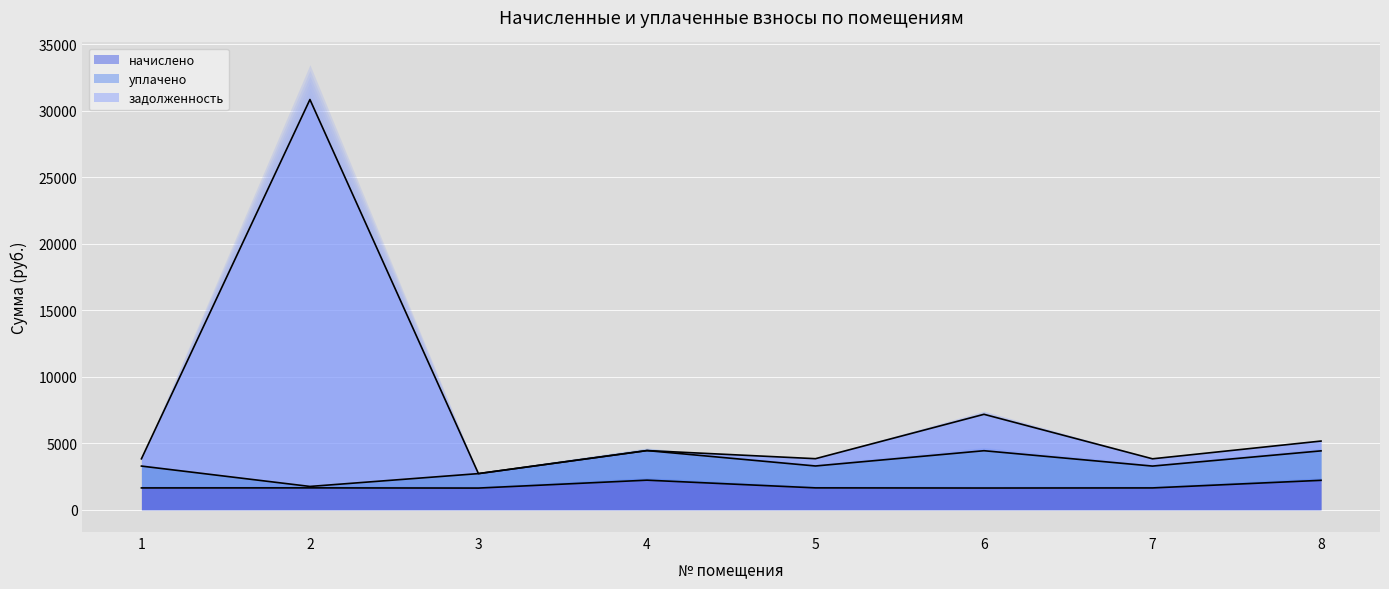

At which category is the sum across all series the highest?

2